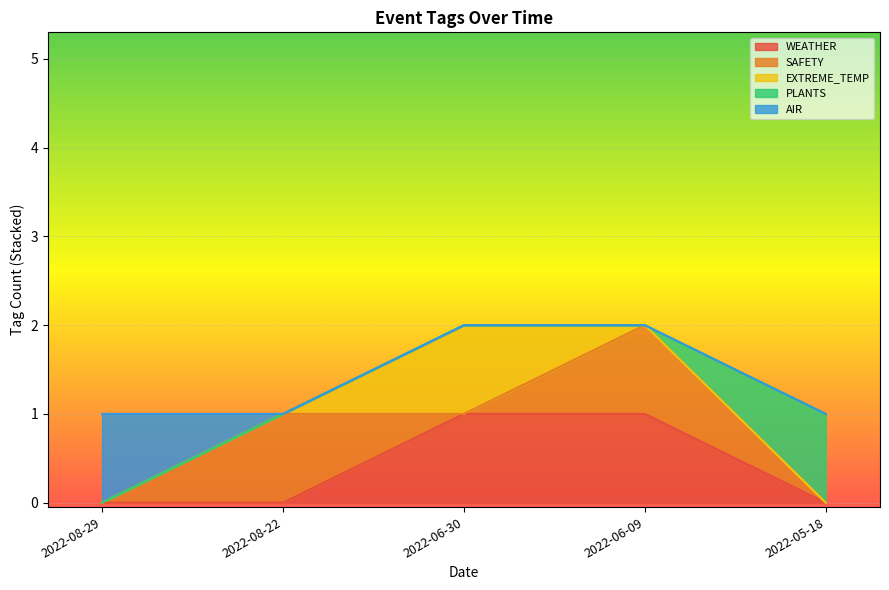

What are all the series names shown in the legend?

WEATHER, SAFETY, EXTREME_TEMP, PLANTS, AIR